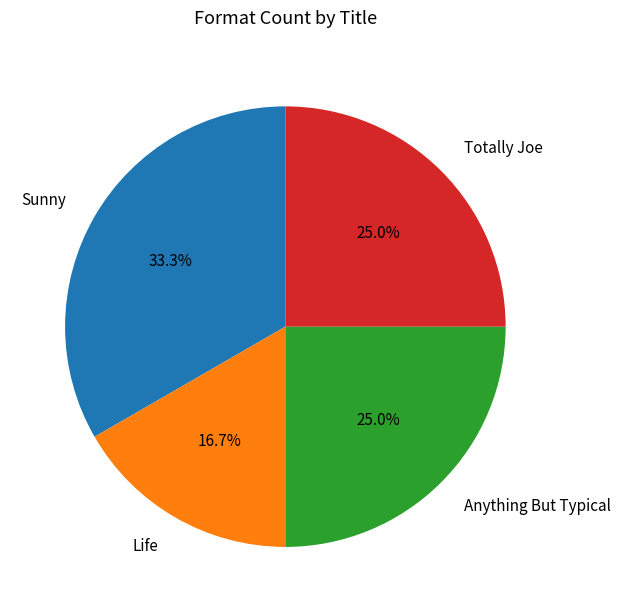

How many slices are in this pie chart?

4